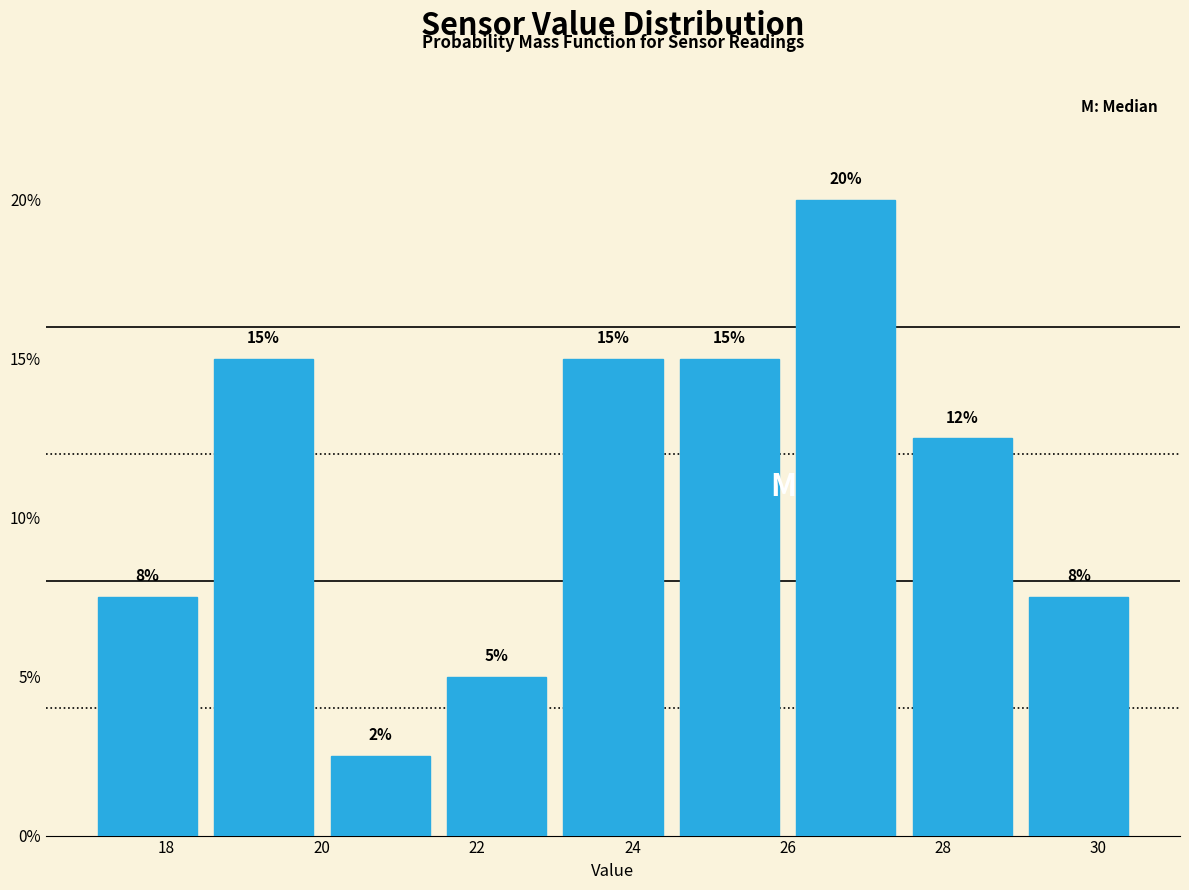

Which range on the x-axis has the tallest bar?

26.0 to 27.5